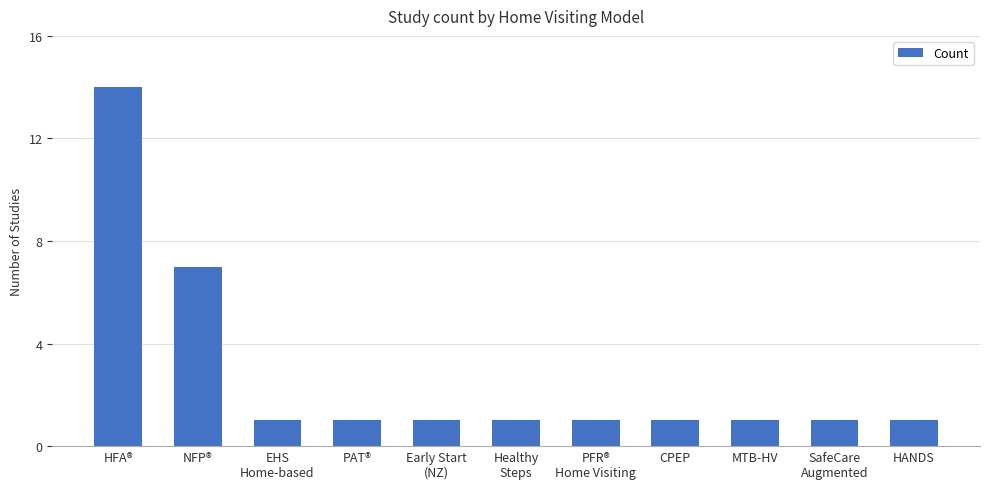

Reading left to right, extract all data points from this chart.

14	7	1	1	1	1	1	1	1	1	1